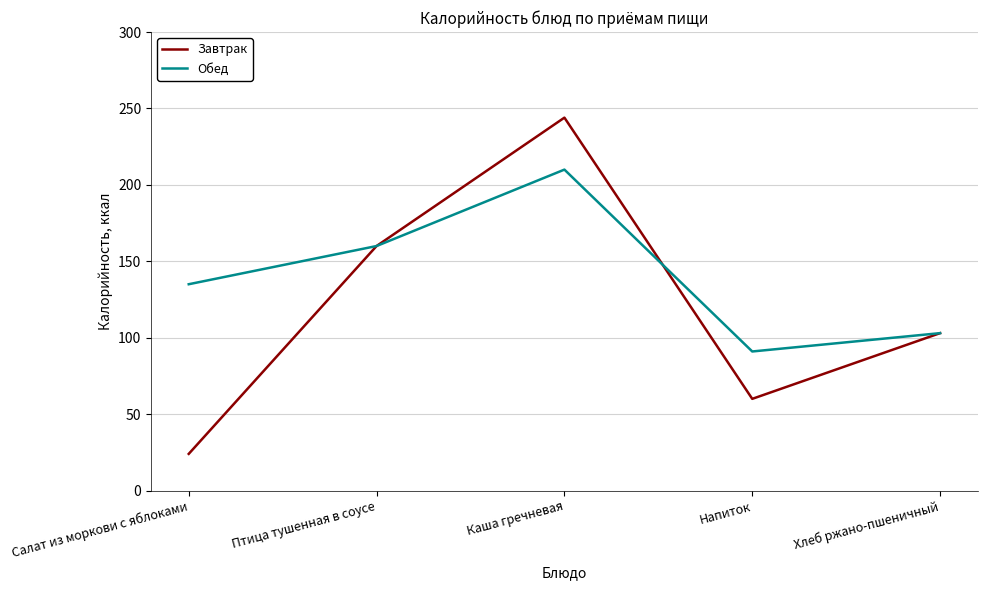

Is the value of Обед at Каша гречневая greater than the value of Завтрак at Салат из моркови с яблоками?

Yes